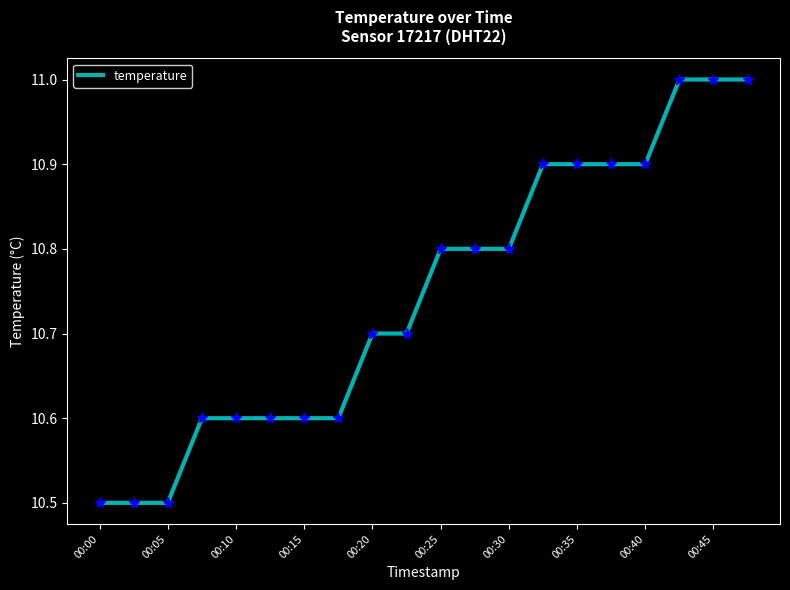

What is the difference between the maximum and minimum values?

0.5